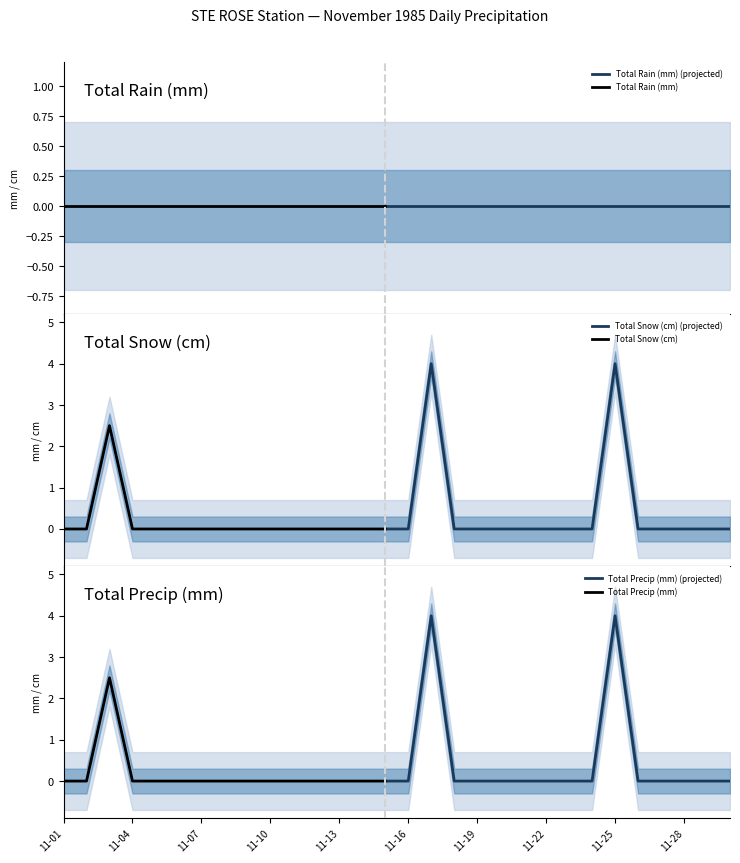

True or false: Total Snow (cm) has more than 2 interior local peaks.

True